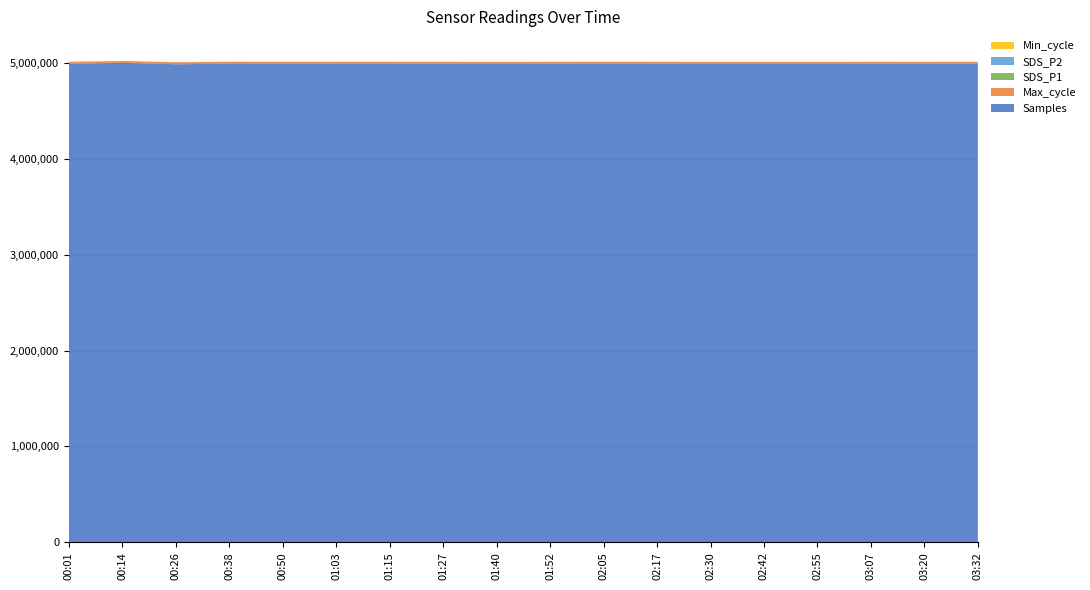

Reading left to right, transcribe all the data shown in this chart.

Min_cycle: 00:01=28.0	00:14=28.0	00:26=28.0	00:38=28.0	00:50=28.0	01:03=28.0	01:15=28.0	01:27=28.0	01:40=28.0	01:52=28.0	02:05=28.0	02:17=28.0	02:30=28.0	02:42=28.0	02:55=28.0	03:07=28.0	03:20=28.0	03:32=28.0
SDS_P2: 00:01=14.7	00:14=14.8	00:26=15.5	00:38=14.2	00:50=14.4	01:03=13.3	01:15=13.3	01:27=13.1	01:40=13.1	01:52=13.1	02:05=13.1	02:17=13.3	02:30=13.6	02:42=13.6	02:55=13.5	03:07=13.1	03:20=13.4	03:32=13.6
SDS_P1: 00:01=15.6	00:14=15.5	00:26=16.5	00:38=14.9	00:50=15.0	01:03=13.9	01:15=13.8	01:27=13.7	01:40=14.1	01:52=14.1	02:05=14.1	02:17=13.9	02:30=14.2	02:42=14.2	02:55=14.1	03:07=13.6	03:20=14.1	03:32=14.2
Max_cycle: 00:01=20774.0	00:14=20237.0	00:26=20678.0	00:38=20221.0	00:50=20268.0	01:03=20229.0	01:15=20237.0	01:27=20671.0	01:40=20225.0	01:52=20742.0	02:05=20206.0	02:17=20229.0	02:30=20232.0	02:42=20232.0	02:55=20225.0	03:07=20742.0	03:20=20202.0	03:32=20265.0
Samples: 00:01=4993149.0	00:14=5001755.0	00:26=4987899.0	00:38=4993782.0	00:50=4993277.0	01:03=4992826.0	01:15=4992832.0	01:27=4992081.0	01:40=4992063.0	01:52=4992008.0	02:05=4993624.0	02:17=4992826.0	02:30=4991670.0	02:42=4991670.0	02:55=4992063.0	03:07=4992008.0	03:20=4992320.0	03:32=4992823.0